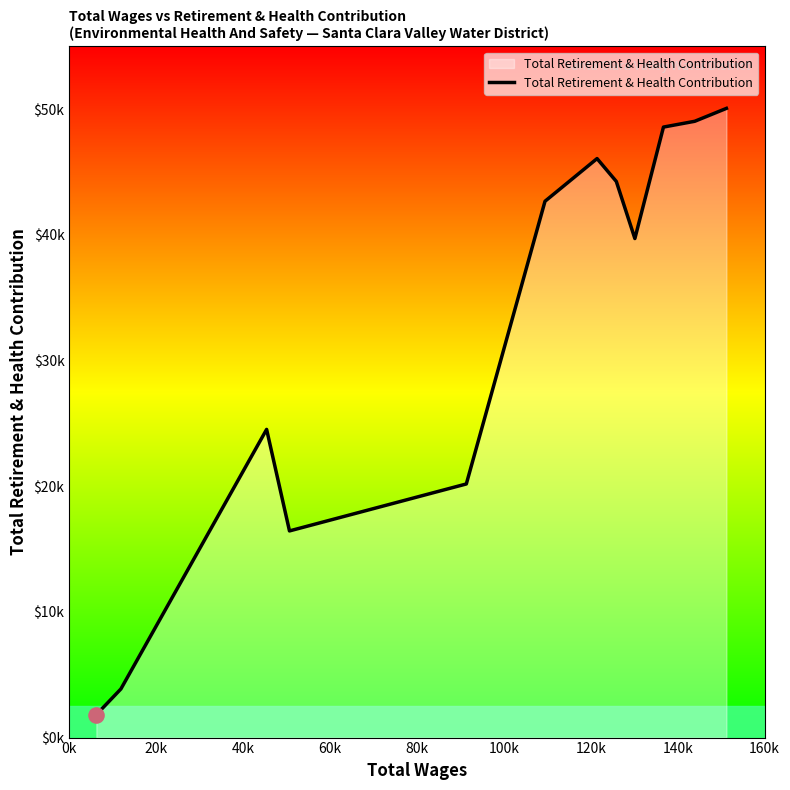

Is this an area chart (filled region under the line)?

Yes